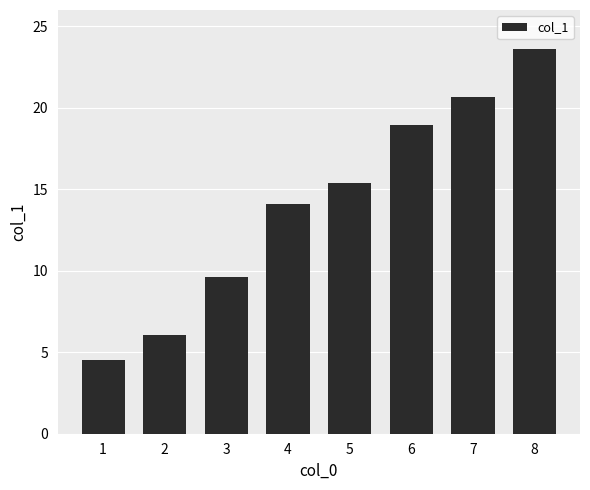

What is the value of the 1st bar from the left?

4.5